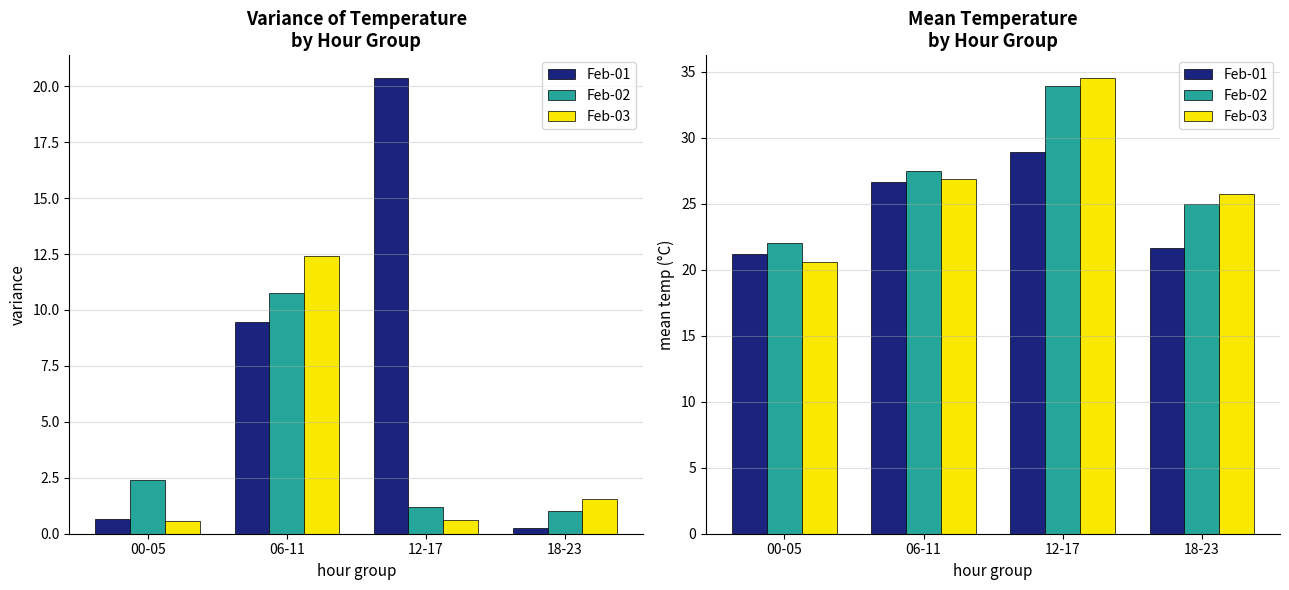

Which series has the largest range (max minus min)?

Feb-03